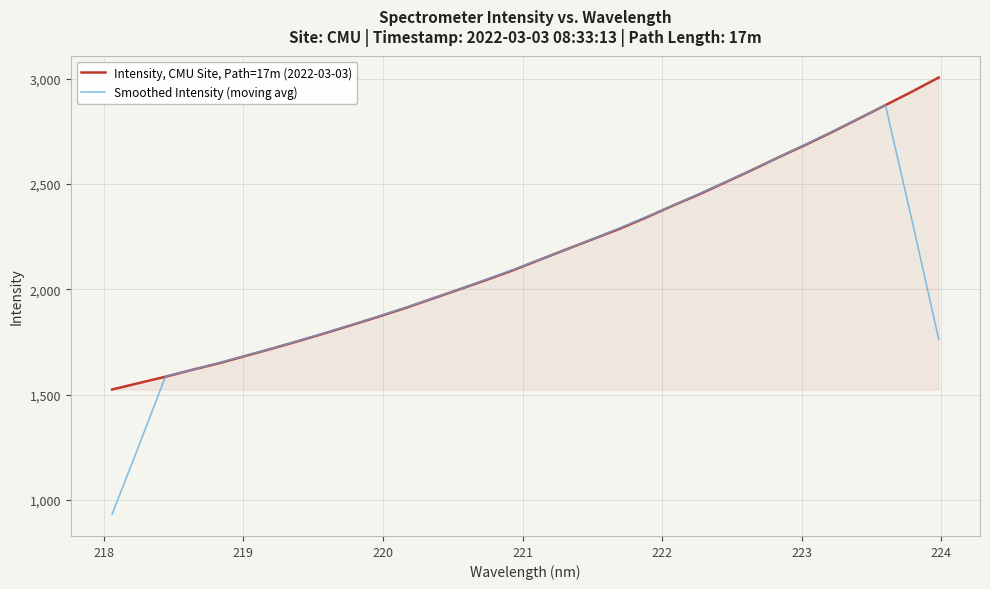

What is the highest value of the Intensity, CMU Site, Path=17m (2022-03-03) series?

3005.0